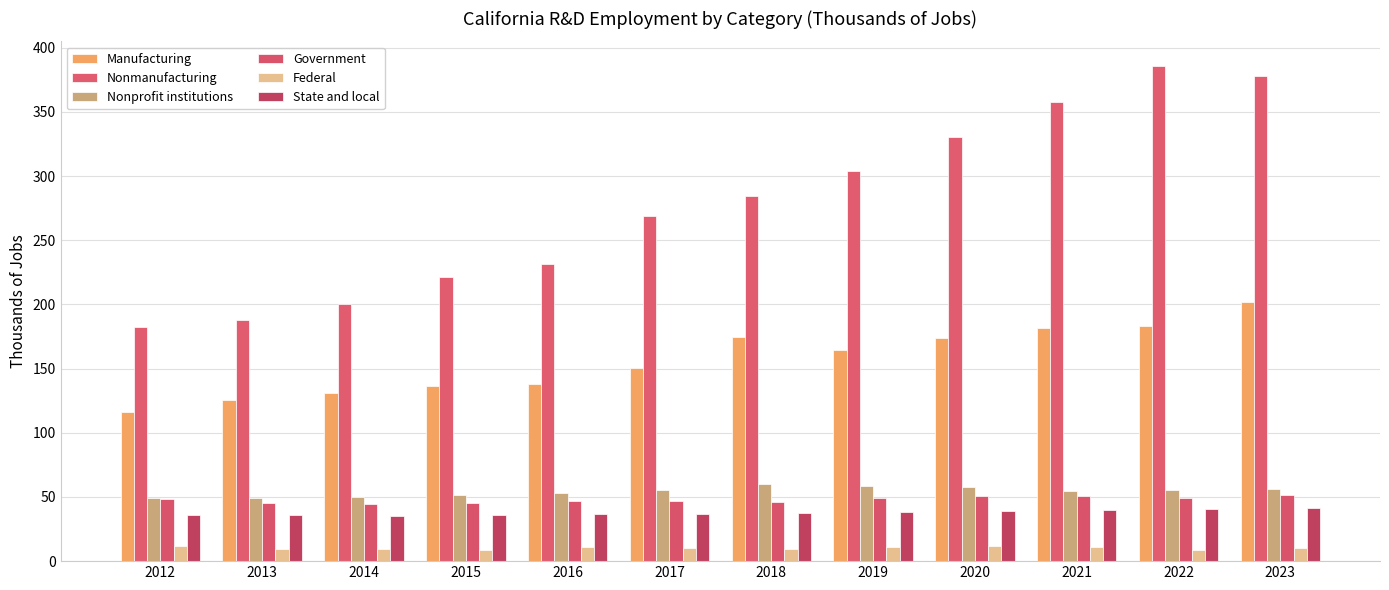

What is the average value of the Manufacturing series?

156.5